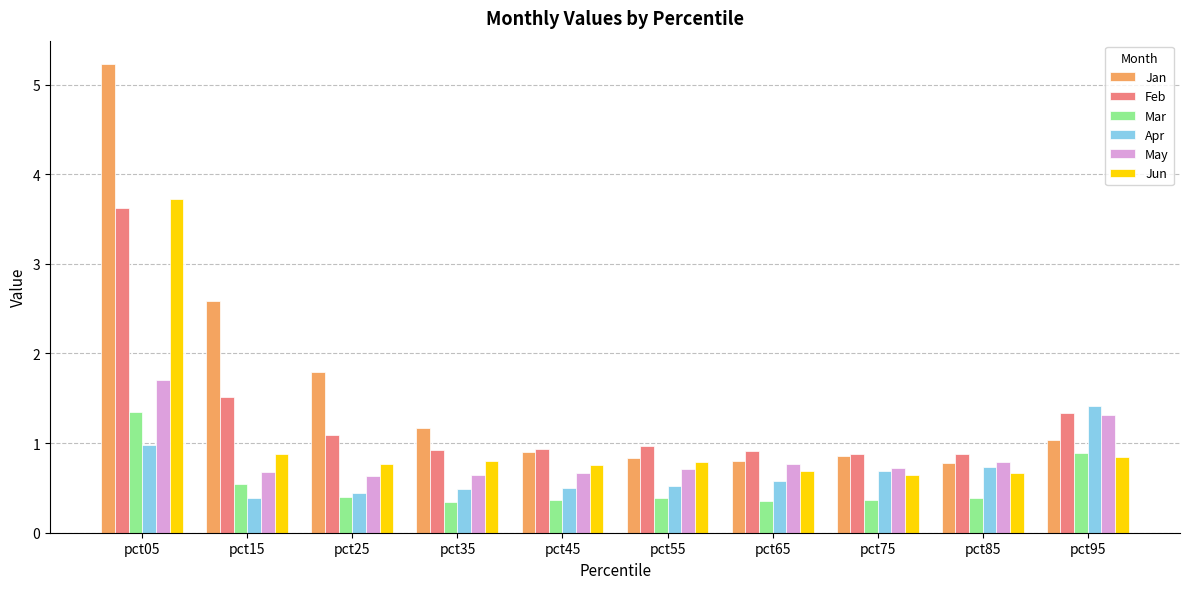

Which series has the largest total across all categories?

Jan